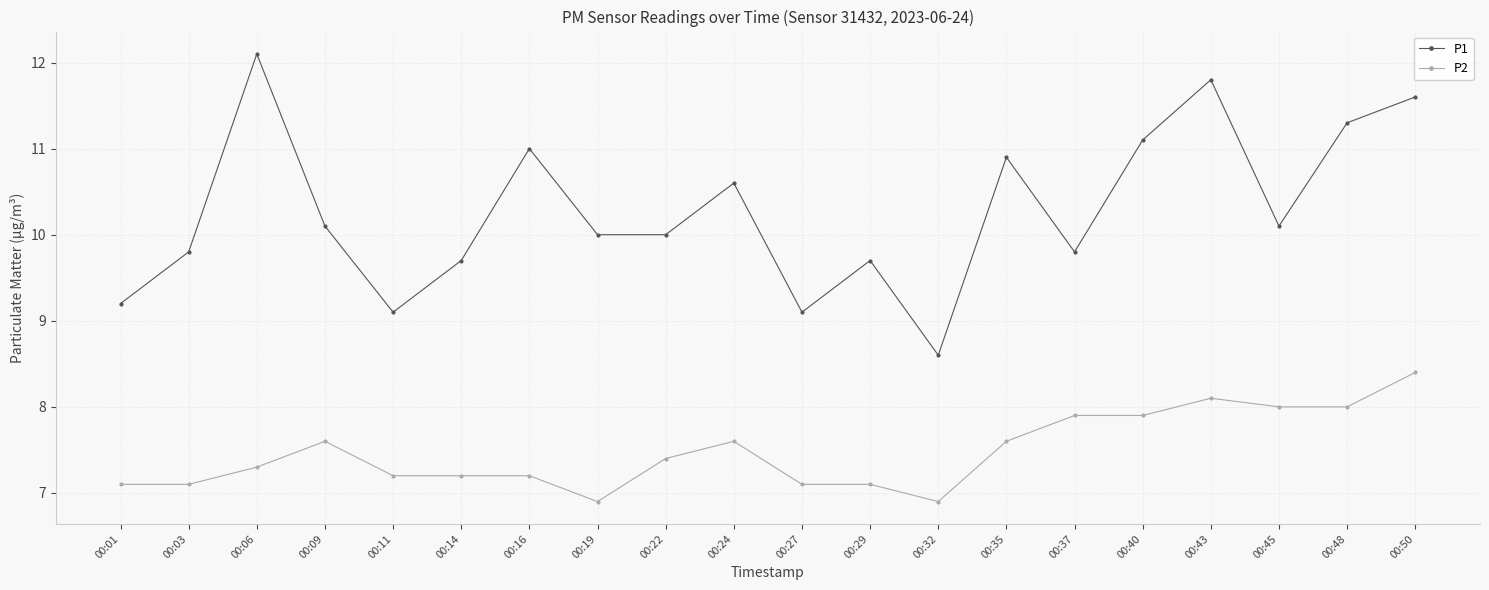

Reading left to right, what are all the values shown in this chart?

P1: 00:01=9.2	00:03=9.8	00:06=12.1	00:09=10.1	00:11=9.1	00:14=9.7	00:16=11.0	00:19=10.0	00:22=10.0	00:24=10.6	00:27=9.1	00:29=9.7	00:32=8.6	00:35=10.9	00:37=9.8	00:40=11.1	00:43=11.8	00:45=10.1	00:48=11.3	00:50=11.6
P2: 00:01=7.1	00:03=7.1	00:06=7.3	00:09=7.6	00:11=7.2	00:14=7.2	00:16=7.2	00:19=6.9	00:22=7.4	00:24=7.6	00:27=7.1	00:29=7.1	00:32=6.9	00:35=7.6	00:37=7.9	00:40=7.9	00:43=8.1	00:45=8.0	00:48=8.0	00:50=8.4